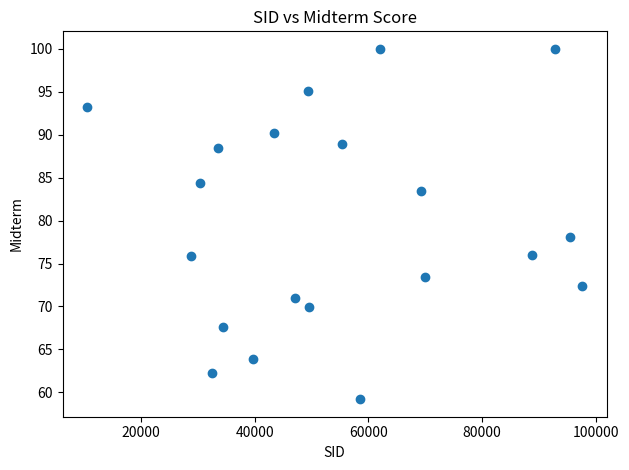

What Y value in the scatter plot is closest to 79?

78.1